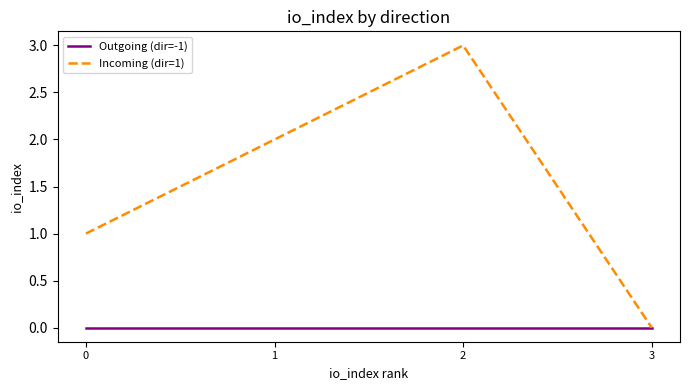

Which series changed the most between 2 and 3?

Incoming (dir=1)